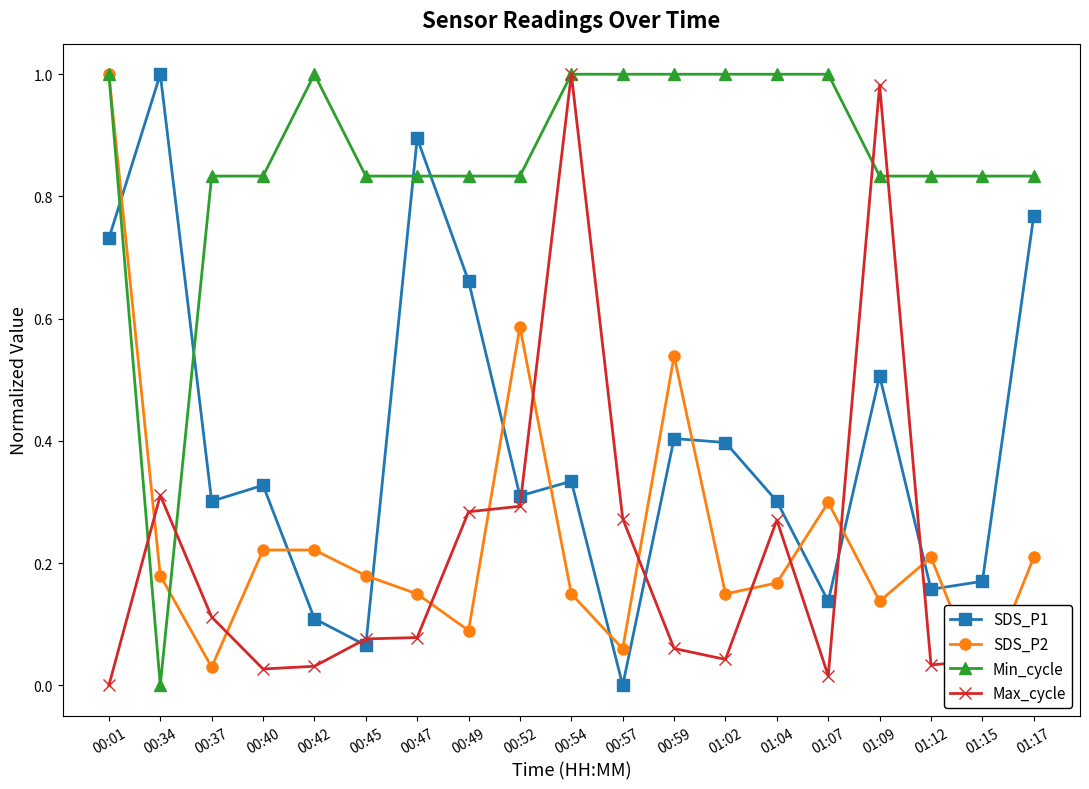

In Min_cycle, how many points are higher than both neighbors (excluding endpoints)?

1